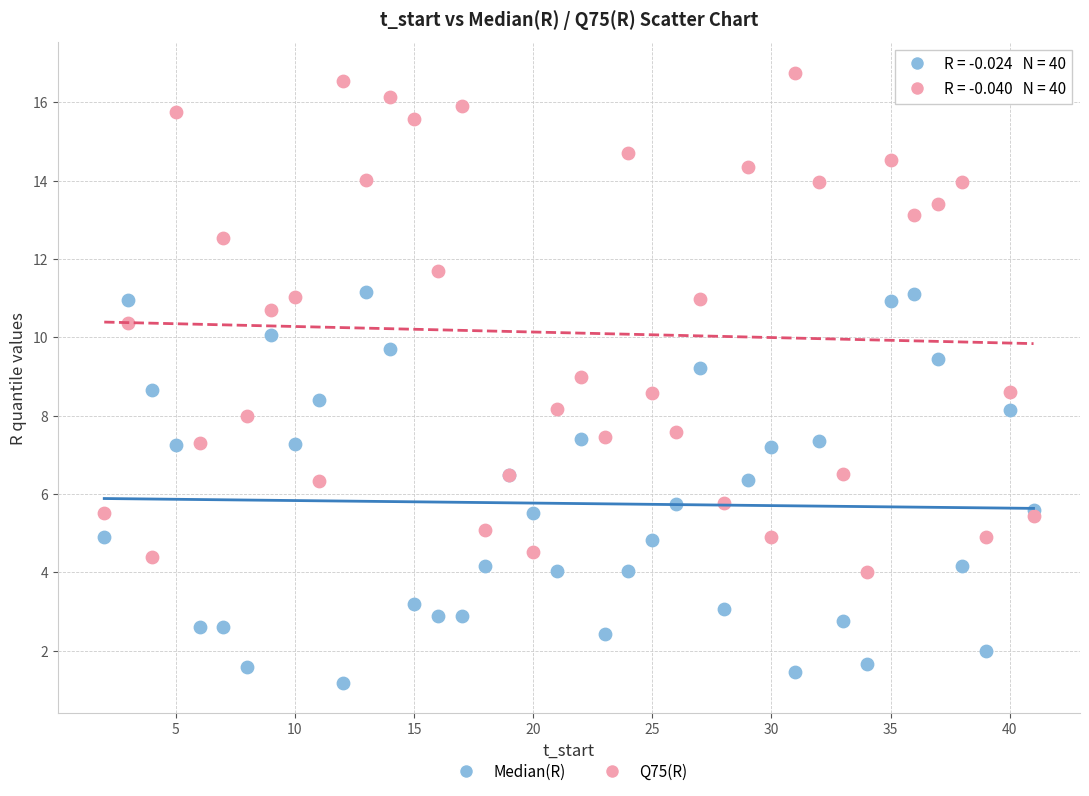

Which series reaches the maximum Y coordinate?

Q75(R)